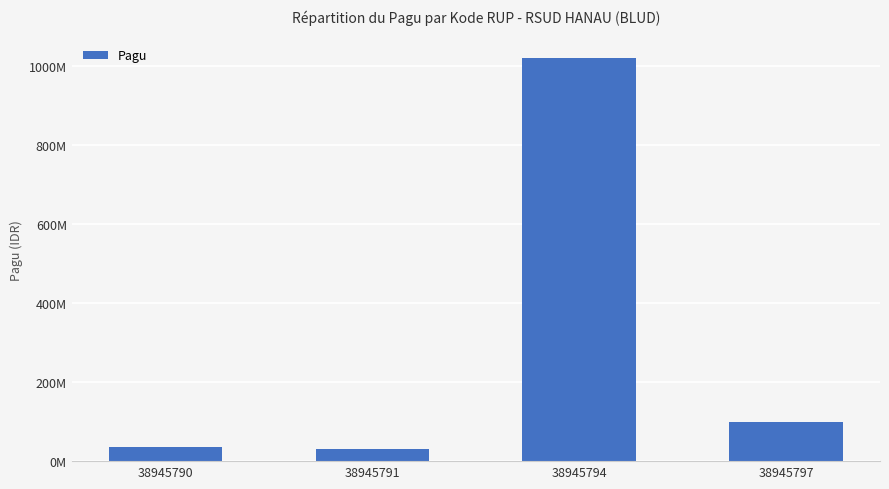

Count the number of data series in this chart.

1